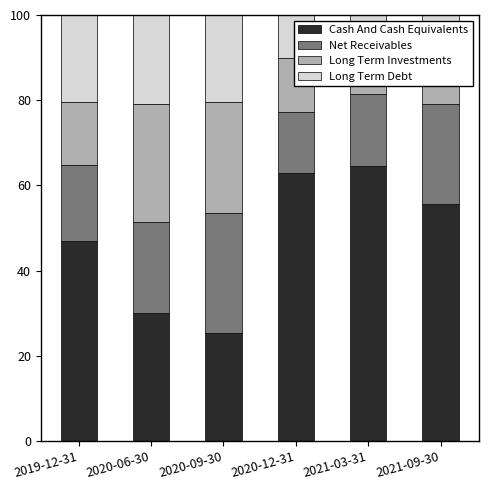

What is the maximum value for Cash And Cash Equivalents?

64.5